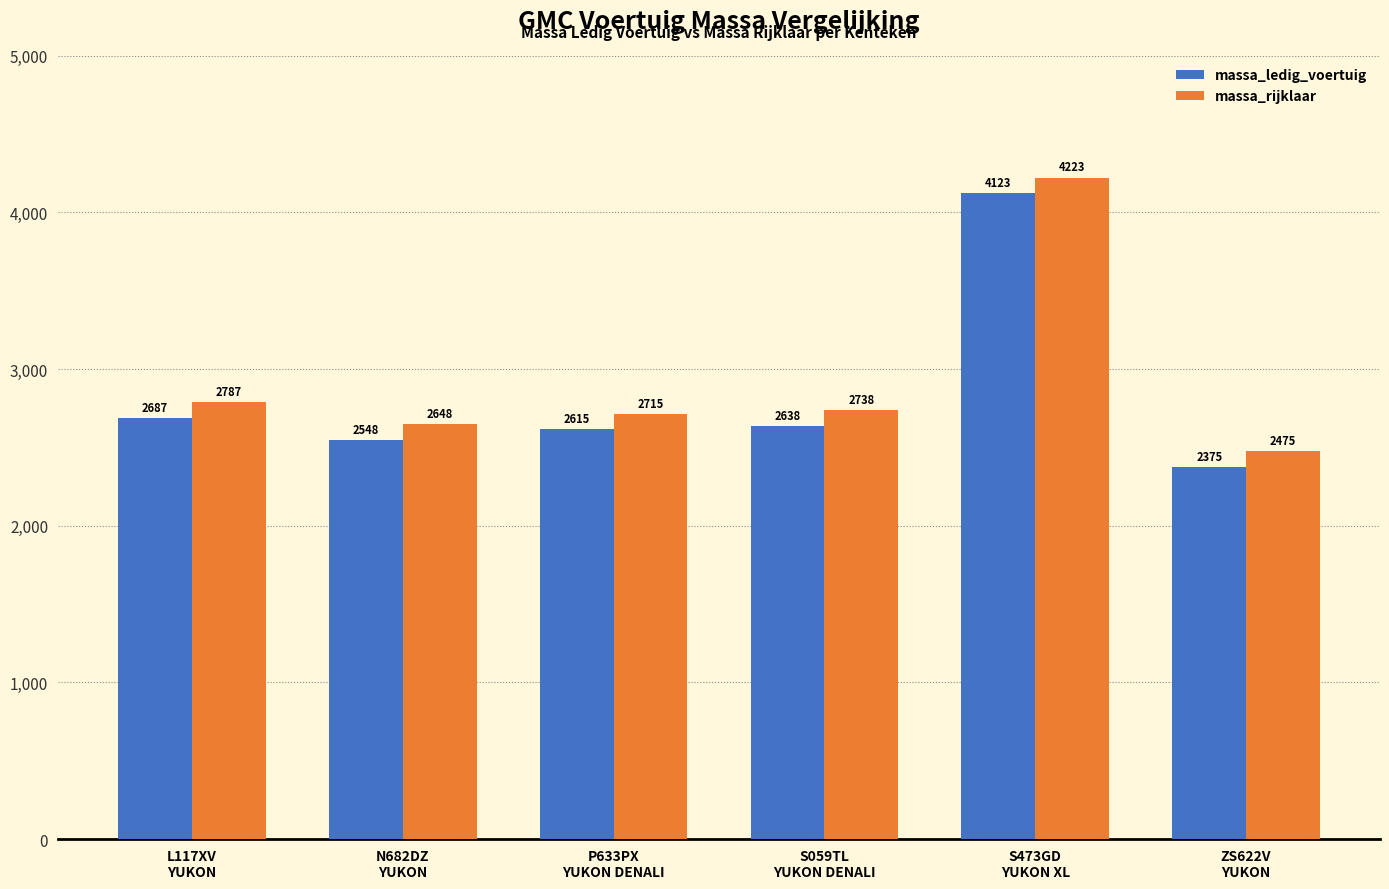

The value of massa_rijklaar at ZS622V
YUKON is 2475. True or false?

True